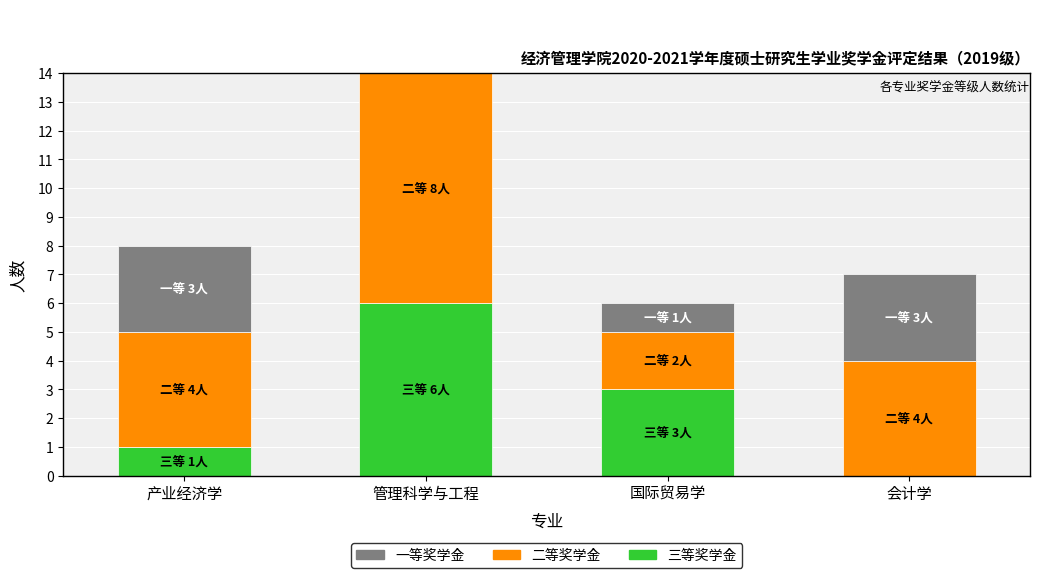

At which label does 二等 first exceed 4?

管理科学与工程